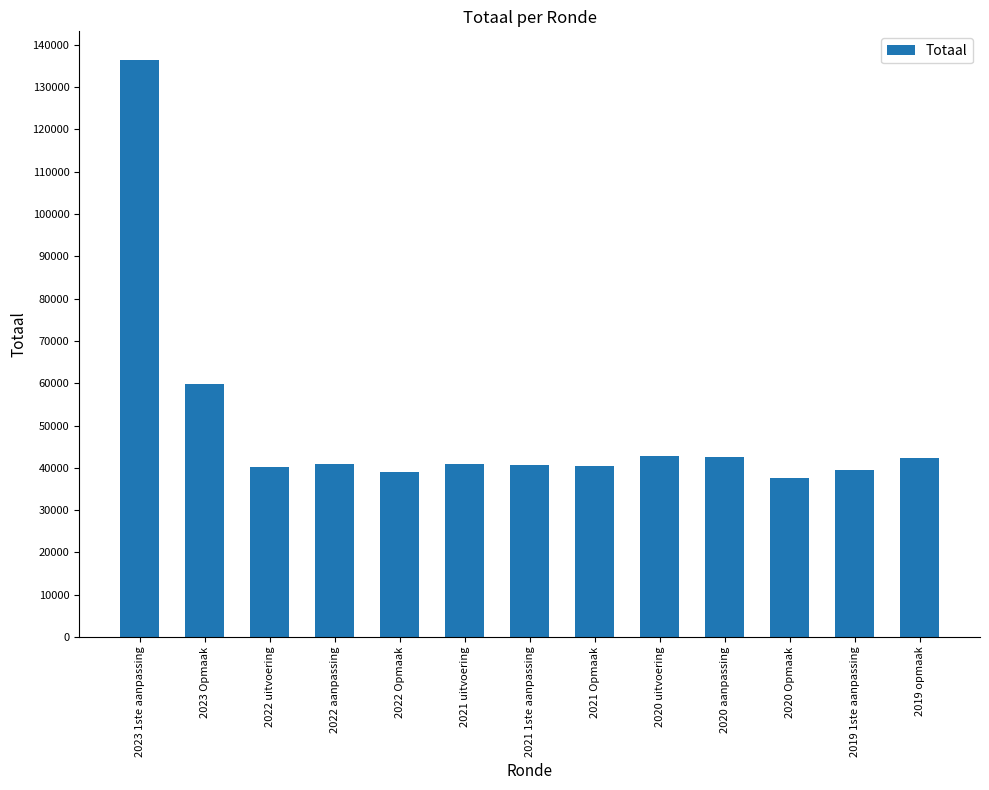

Is it true that the value at 2019 opmaak is 42256?

True